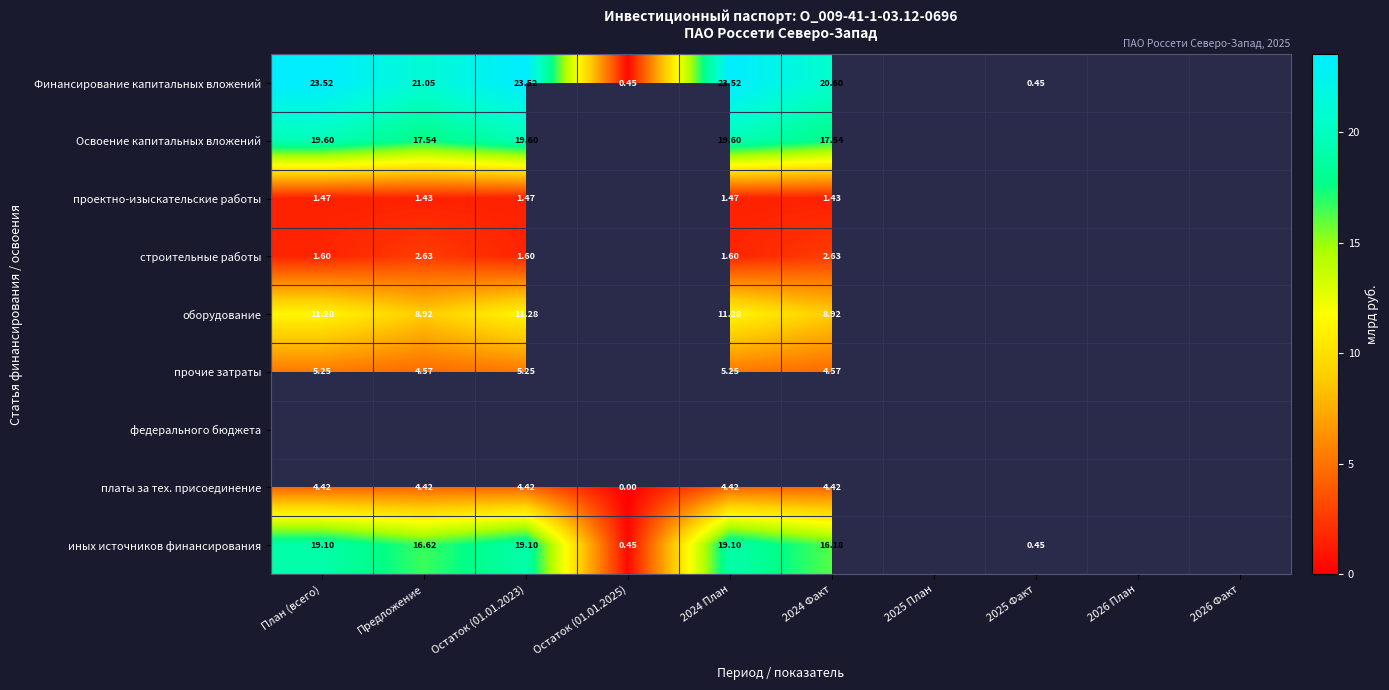

Which has a higher value, 2025 План or План (всего)?

План (всего)